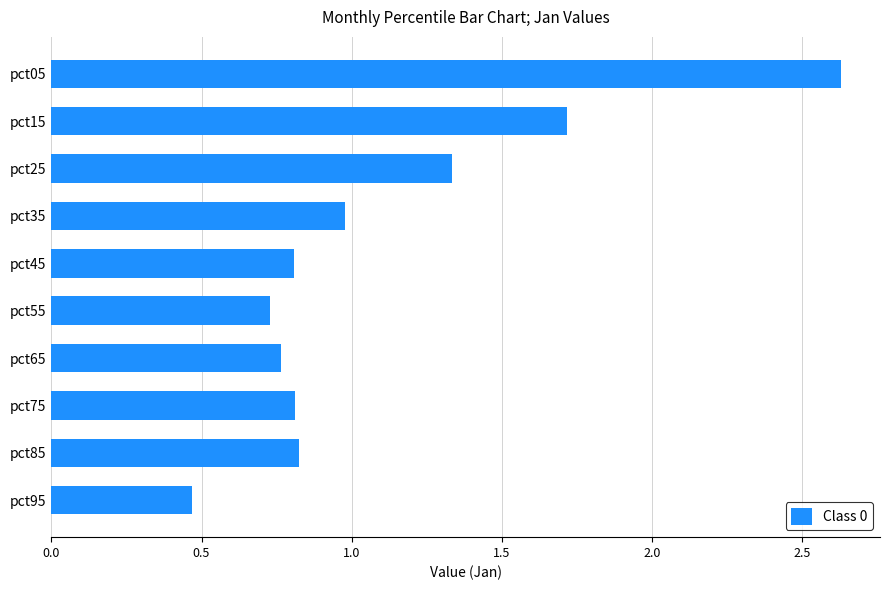

What is the value of the 2nd bar from the top?

1.7